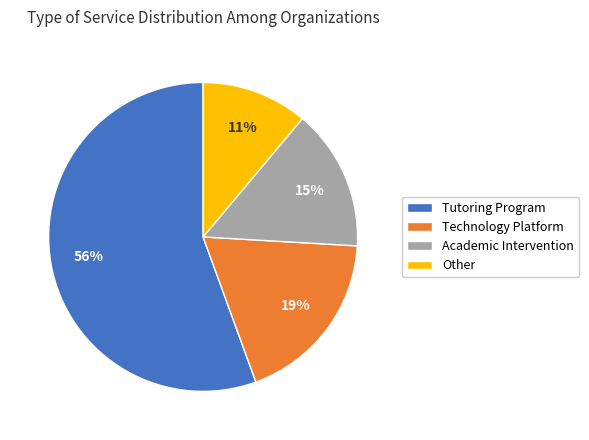

True or false: Technology Platform accounts for 19% of the total.

True